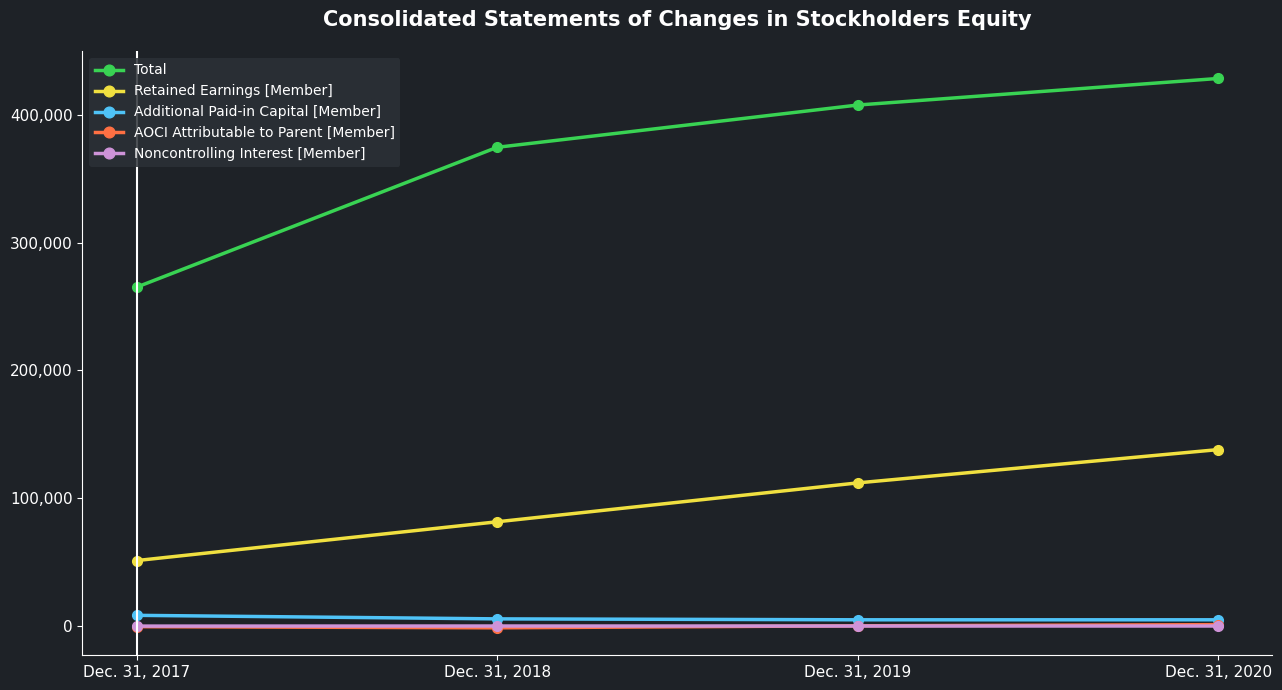

Which series has the largest total across all categories?

Total